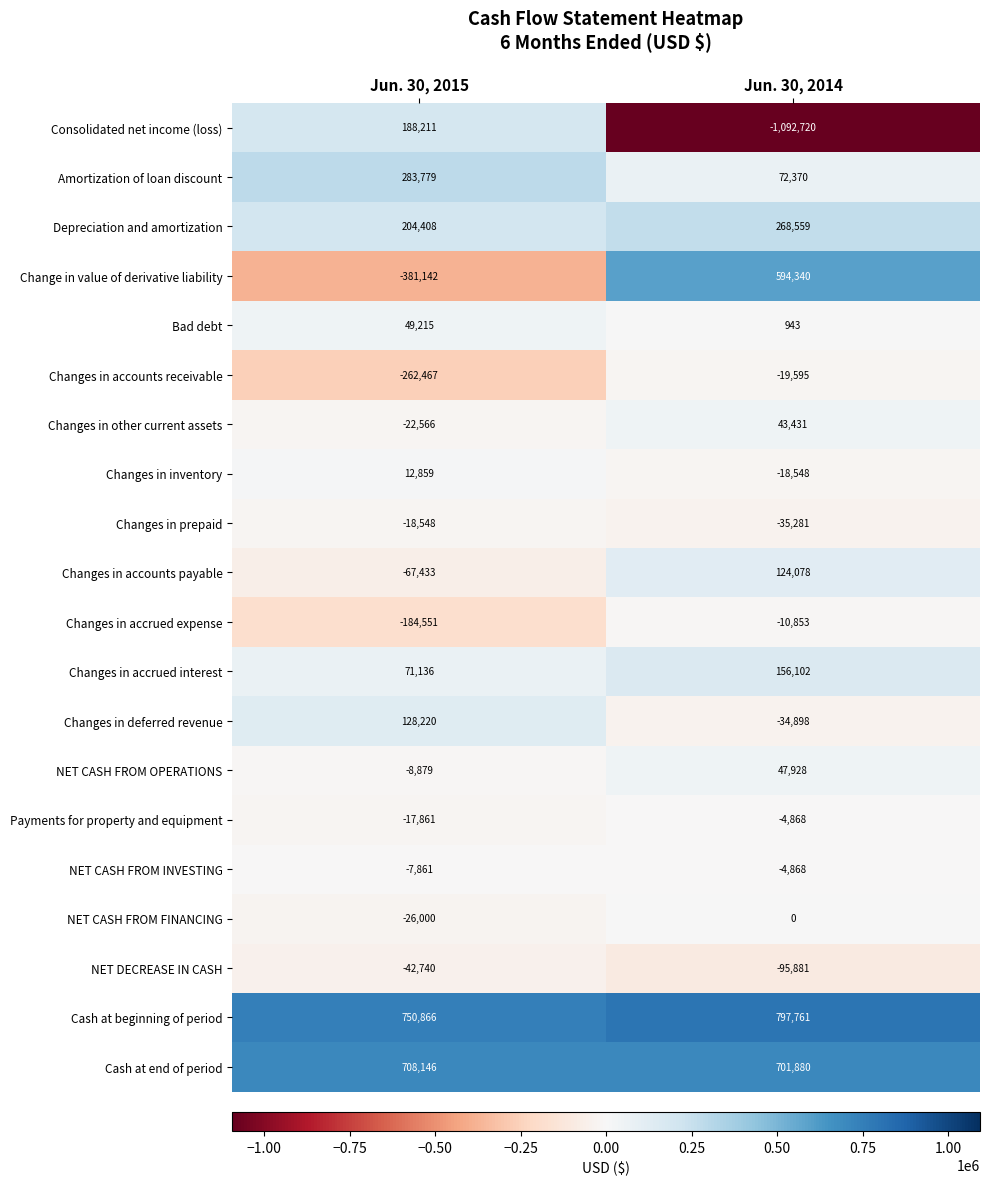

At which category does the chart reach its minimum across all series?

Jun. 30, 2014